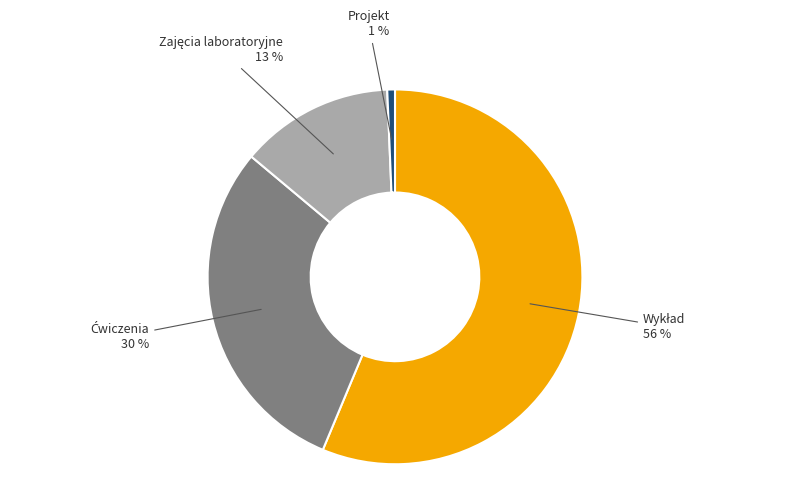

To the nearest percent, what is the average slice percentage?

25%